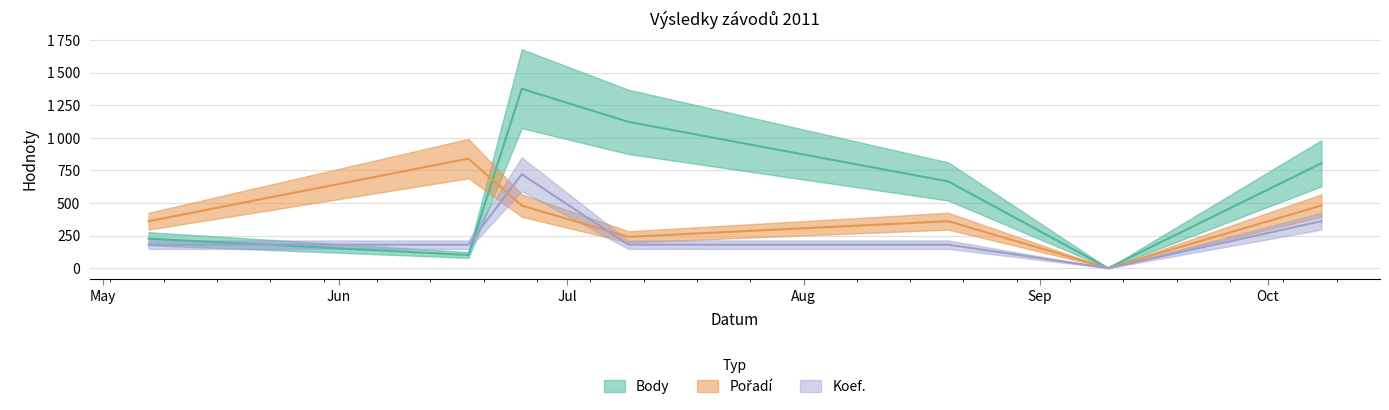

Between 2011-06-18 and 2011-08-20, which is larger?

2011-08-20